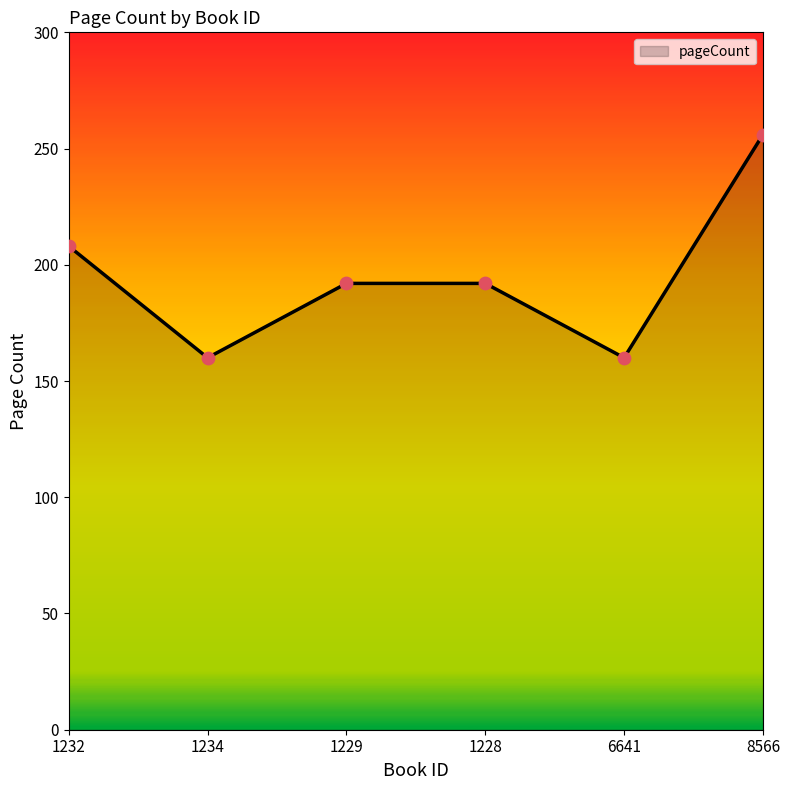

Approximately how many times larger is the value at 1229 compared to 6641?

1.2